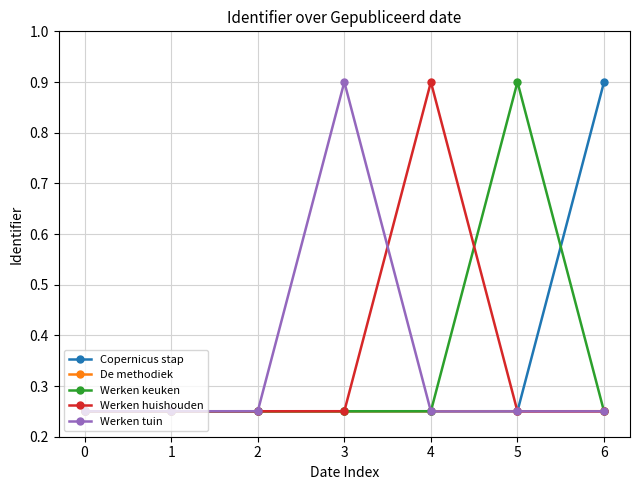

What is the total value across all series at 0?

1.3